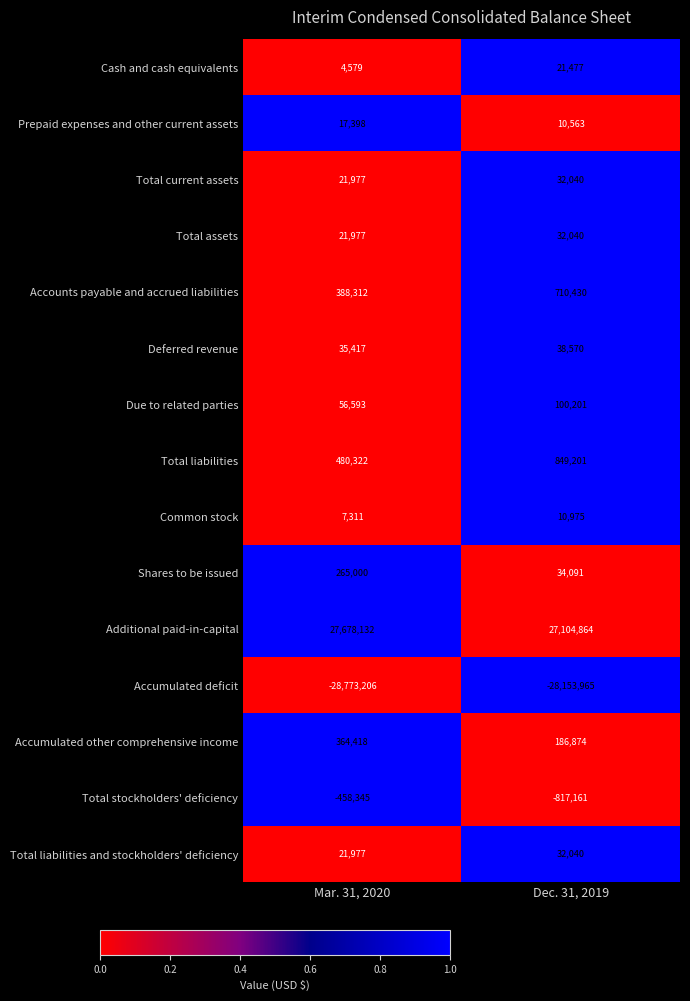

Reading left to right, what are all the values shown in this chart?

Cash and cash equivalents: Mar. 31, 2020=4579	Dec. 31, 2019=21477
Prepaid expenses and other current assets: Mar. 31, 2020=17398	Dec. 31, 2019=10563
Total current assets: Mar. 31, 2020=21977	Dec. 31, 2019=32040
Total assets: Mar. 31, 2020=21977	Dec. 31, 2019=32040
Accounts payable and accrued liabilities: Mar. 31, 2020=388312	Dec. 31, 2019=710430
Deferred revenue: Mar. 31, 2020=35417	Dec. 31, 2019=38570
Due to related parties: Mar. 31, 2020=56593	Dec. 31, 2019=100201
Total liabilities: Mar. 31, 2020=480322	Dec. 31, 2019=849201
Common stock: Mar. 31, 2020=7311	Dec. 31, 2019=10975
Shares to be issued: Mar. 31, 2020=265000	Dec. 31, 2019=34091
Additional paid-in-capital: Mar. 31, 2020=27678132	Dec. 31, 2019=27104864
Accumulated deficit: Mar. 31, 2020=-28773206	Dec. 31, 2019=-28153965
Accumulated other comprehensive income: Mar. 31, 2020=364418	Dec. 31, 2019=186874
Total stockholders' deficiency: Mar. 31, 2020=-458345	Dec. 31, 2019=-817161
Total liabilities and stockholders' deficiency: Mar. 31, 2020=21977	Dec. 31, 2019=32040